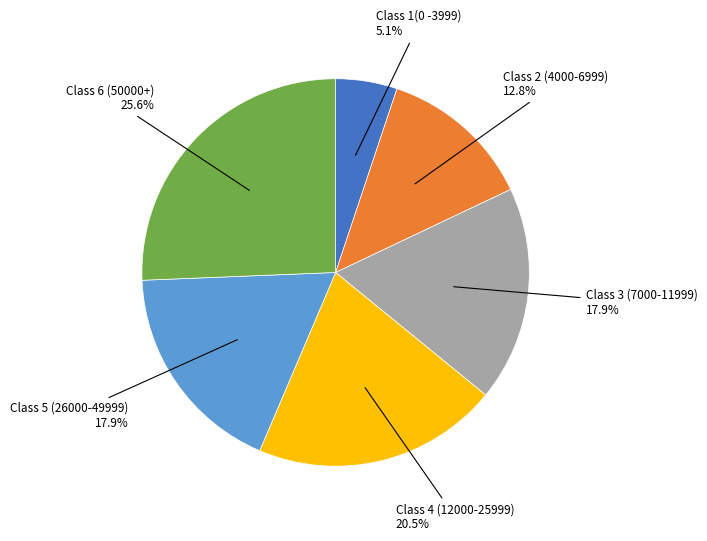

To the nearest percent, what percentage of the pie is Class 1(0 -3999)?

5%